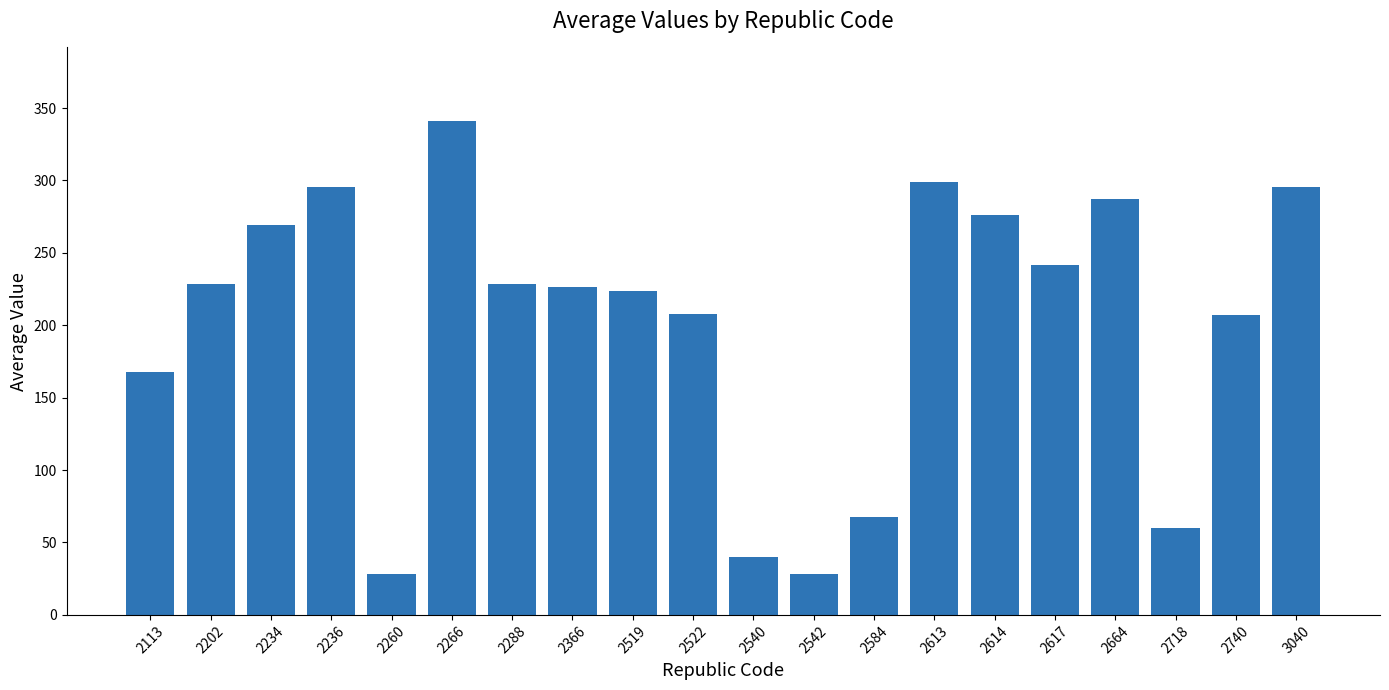

What is the value of the 18th bar from the left?

59.8